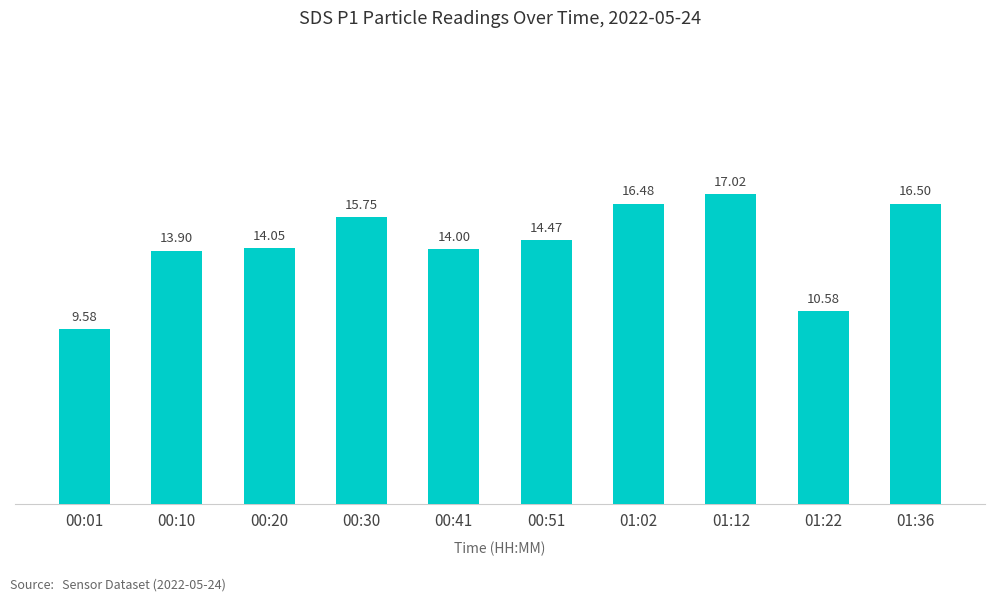

What is the label of the 5th bar from the left?

00:41